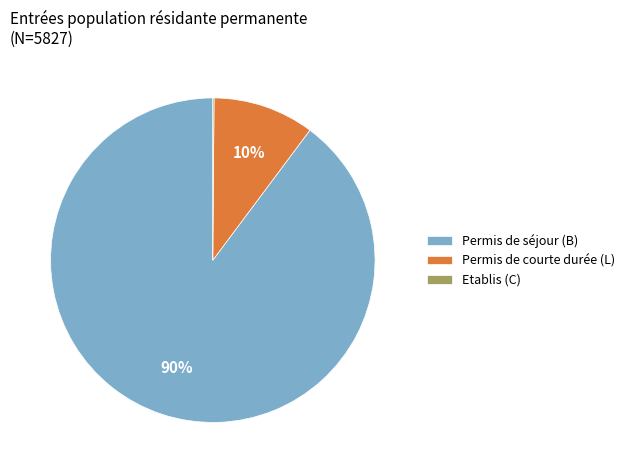

To the nearest percent, what is the difference between the largest and smallest slice percentages?

90%